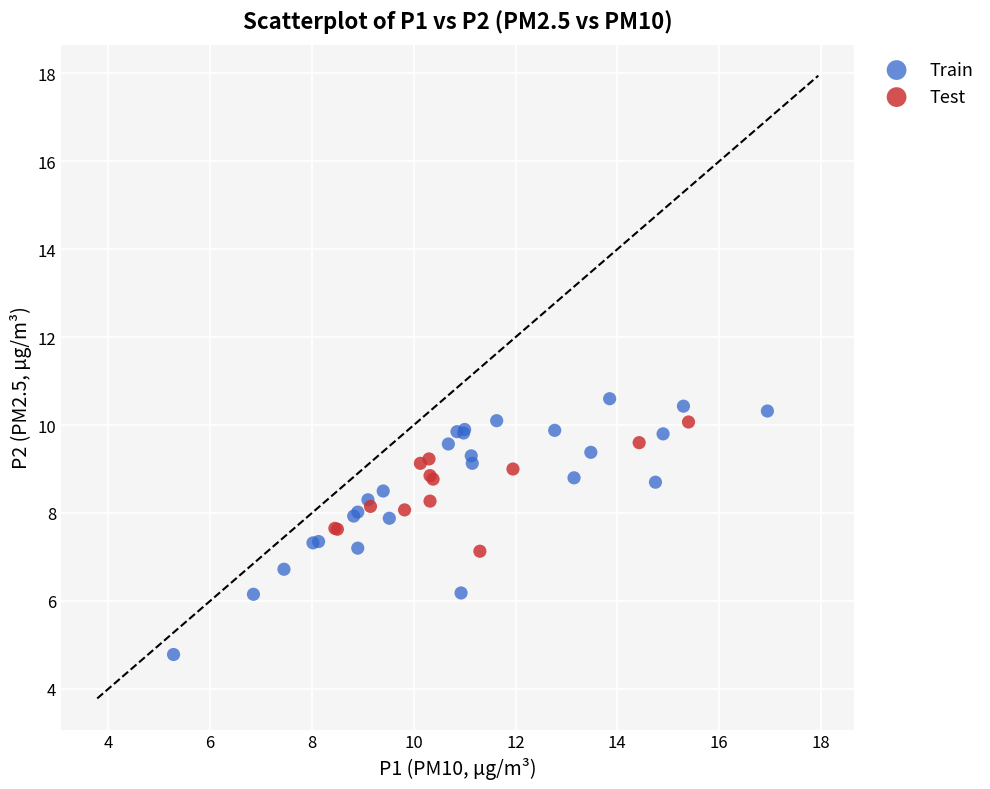

Which series contains the highest Y value?

Train